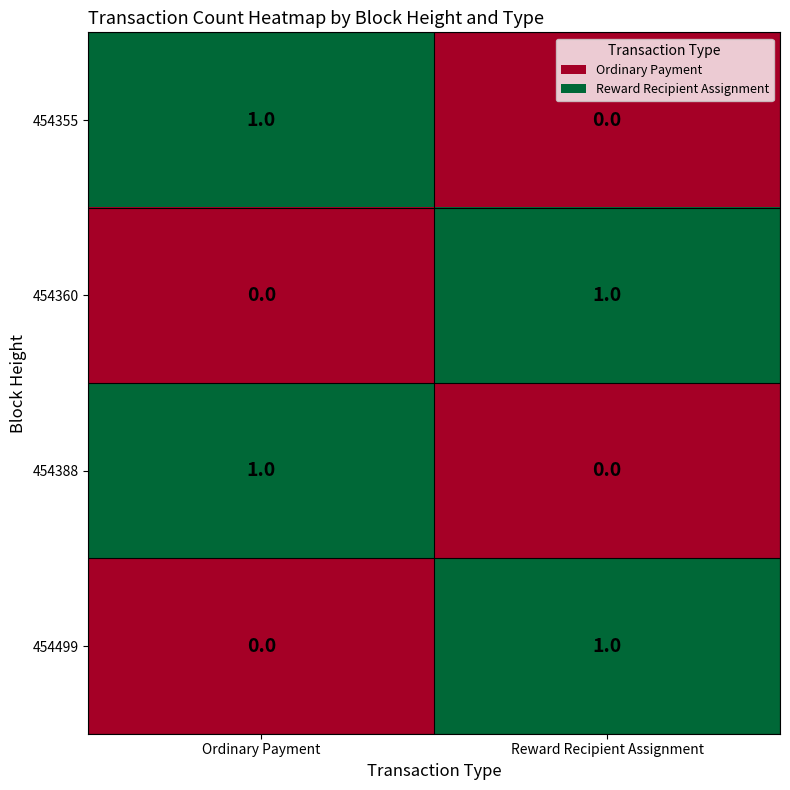

Which category has the lowest value in the 454360 series?

Ordinary Payment